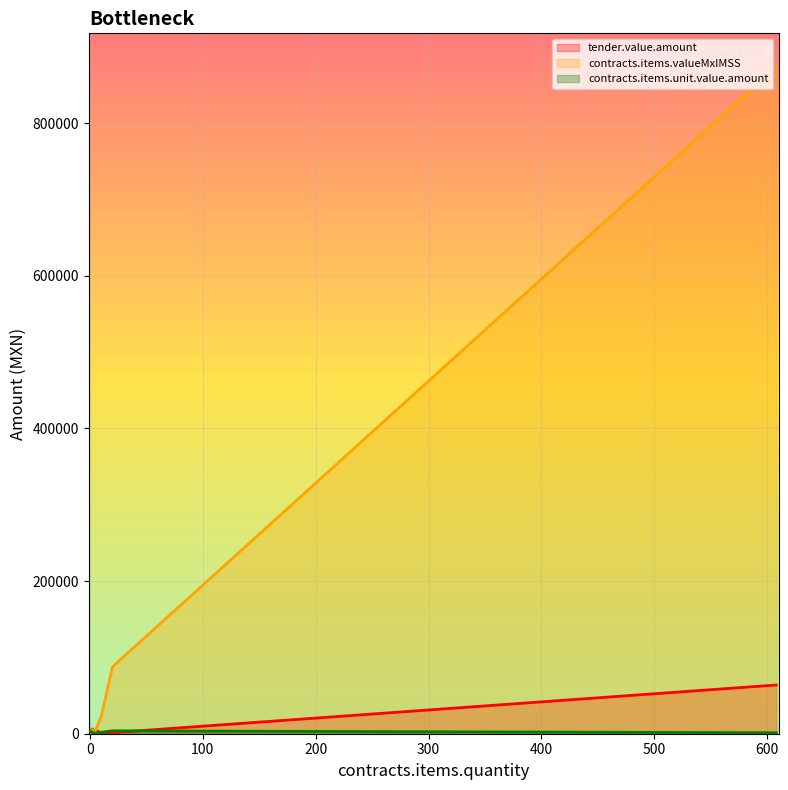

What is the average value of the contracts.items.valueMxIMSS _line series?

125516.6